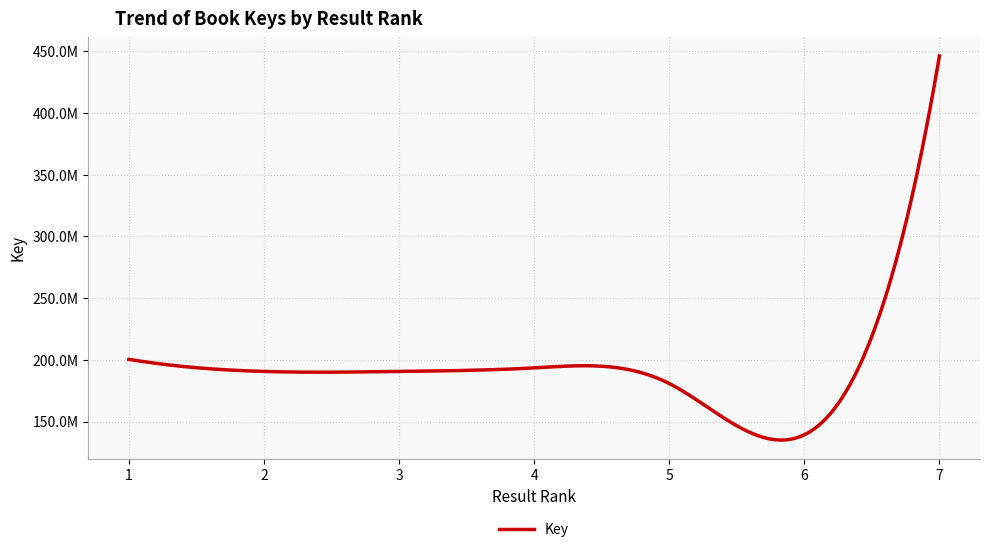

Does the chart have visible grid lines?

Yes